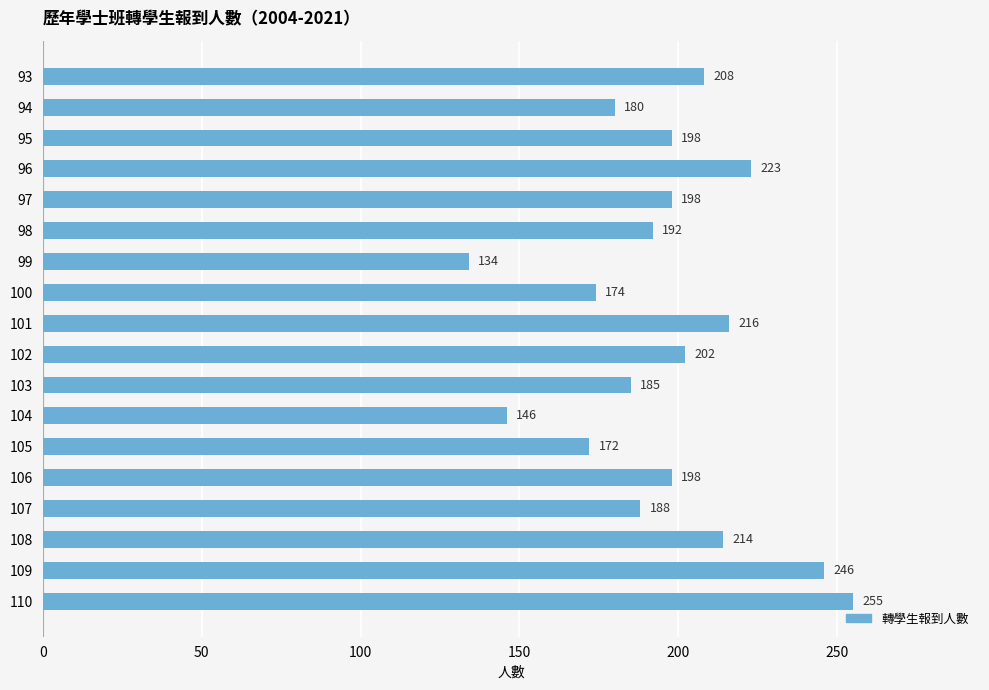

What is the difference between the maximum and second lowest values?

109